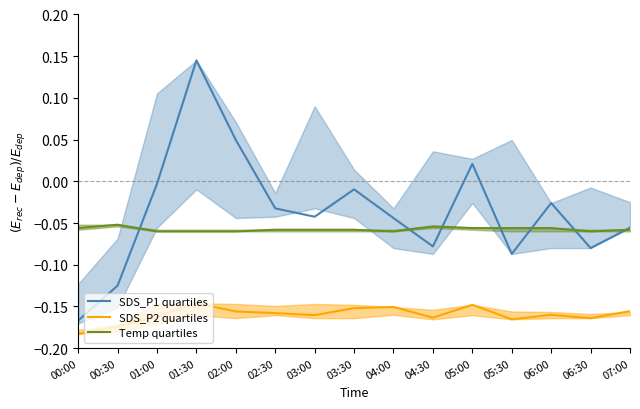

Is it true that SDS_P1 quartiles equals -0.0 at 04:30?

False